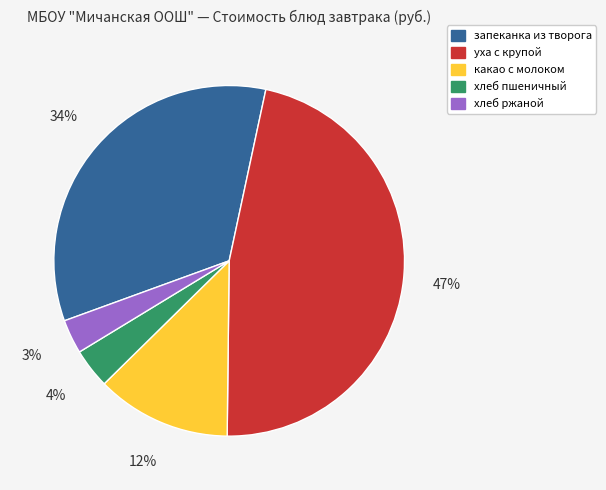

Is it true that запеканка из творога is 42% of the pie?

False